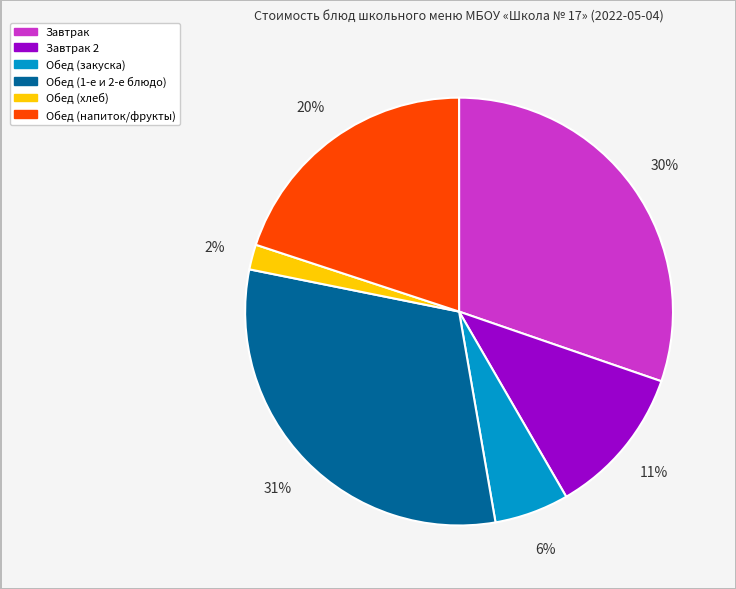

Does any single category account for the majority?

No